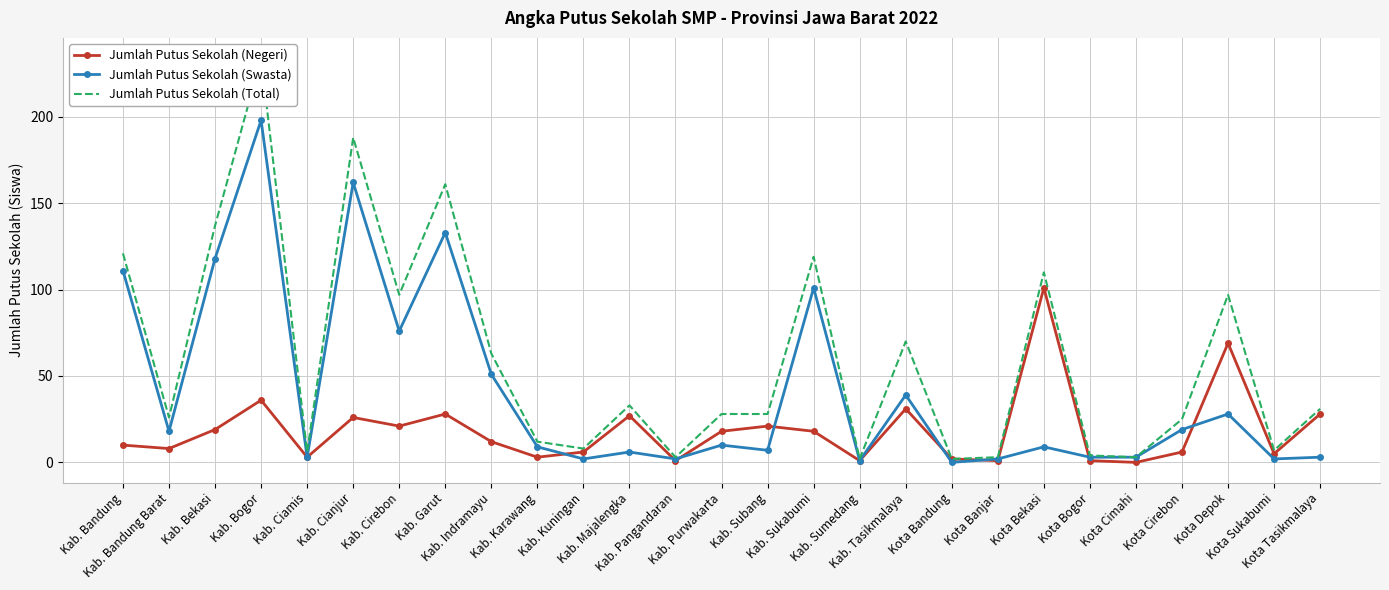

True or false: Jumlah Putus Sekolah (Total) and Jumlah Putus Sekolah (Swasta) cross at least once.

False